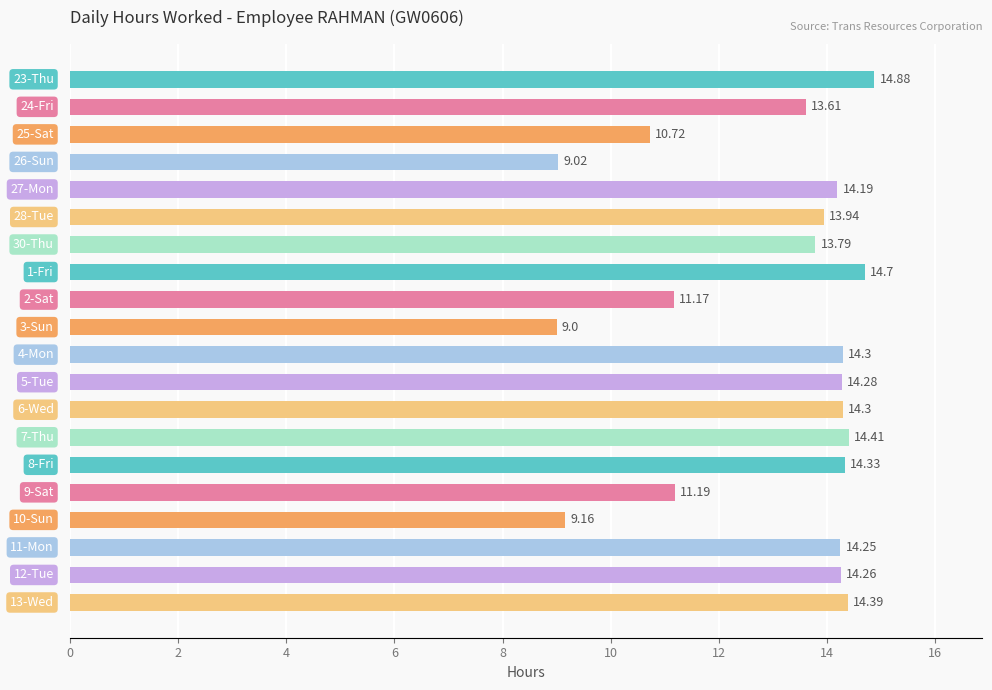

How many categories are shown in the chart?

20